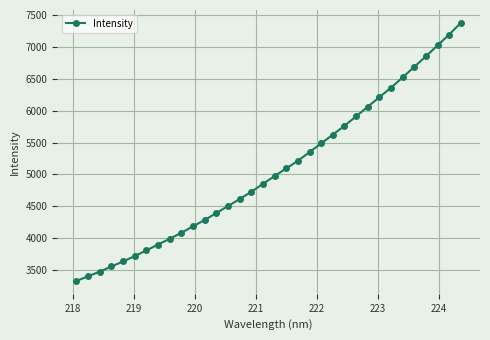

What is the difference between the second highest and minimum values?

3852.6